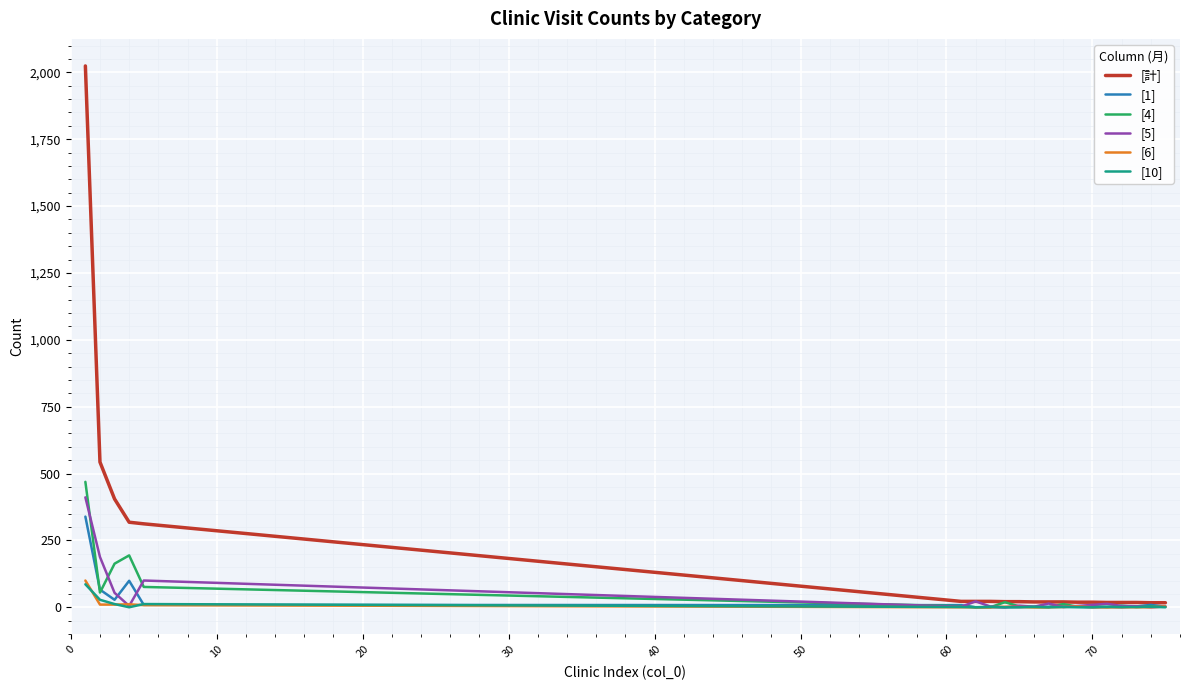

Which series has the largest total across all categories?

[計]